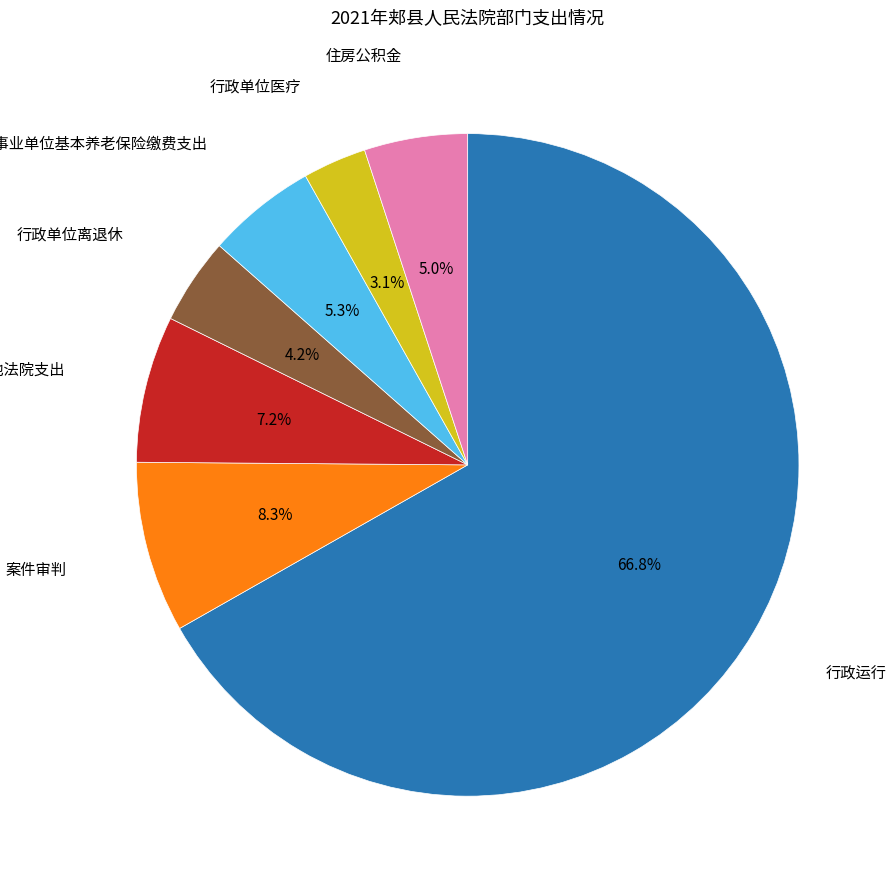

Is there a majority slice in this chart?

Yes